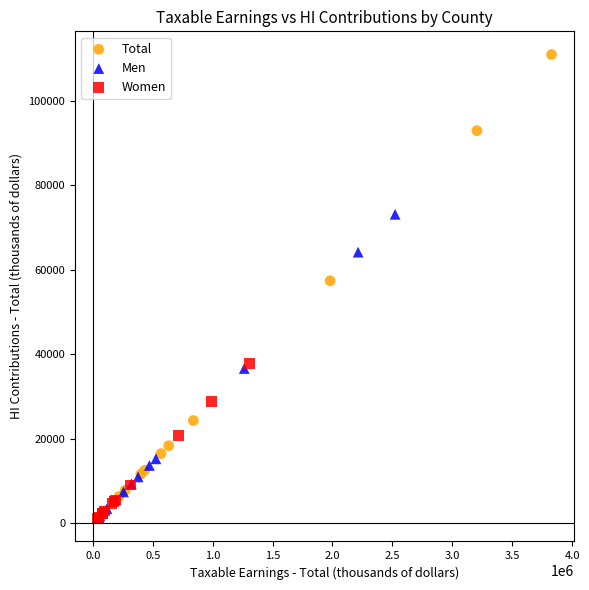

Which series has the widest spread of Y values?

Total